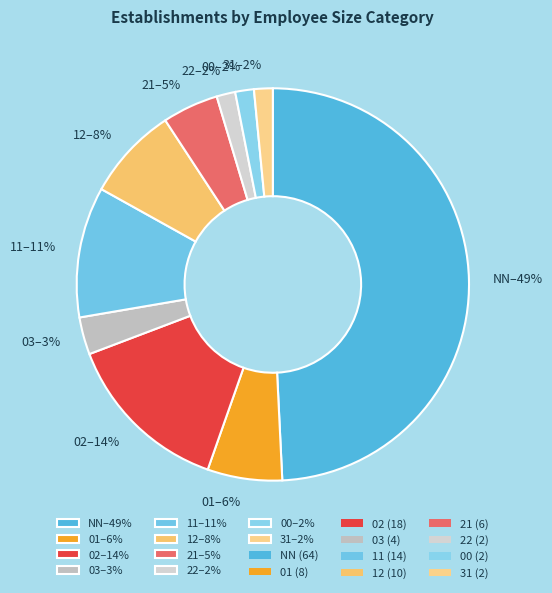

Count the number of slices in the pie.

10